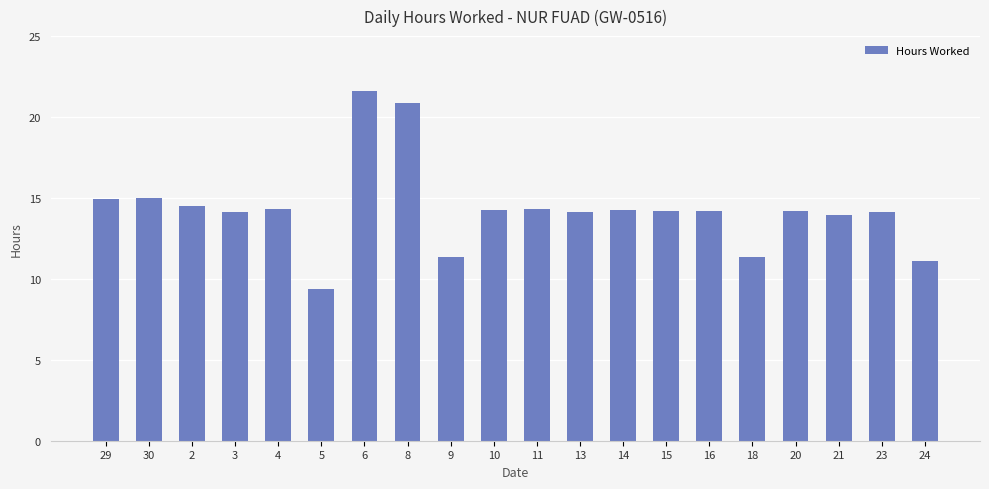

True or false: the data shows 9.5 at 30.

False